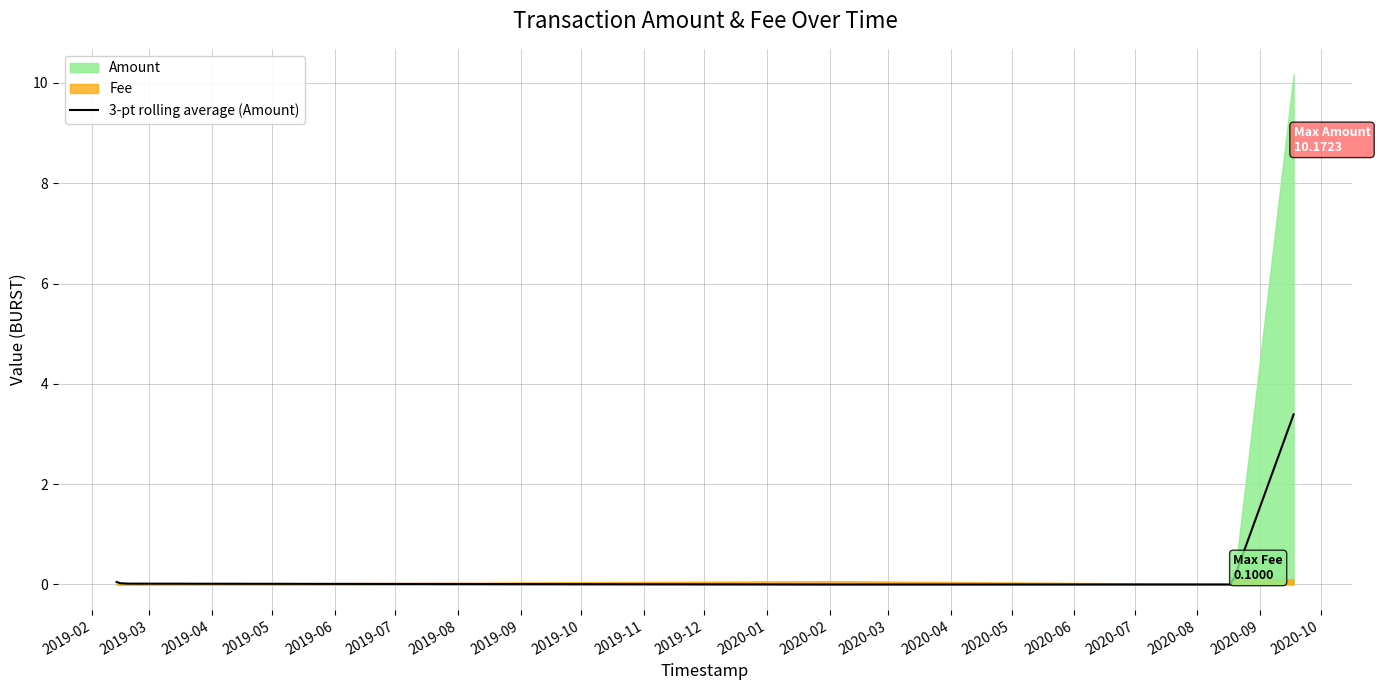

True or false: the data has more than 2 interior local peaks.

False